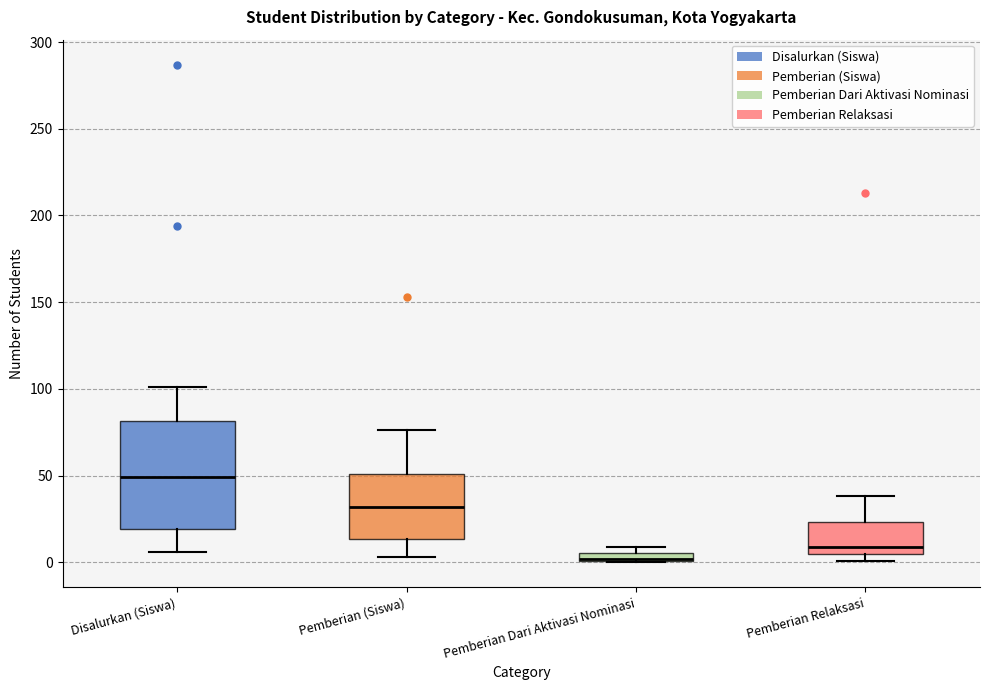

Which box is the tallest, from its lower edge to its upper edge?

Disalurkan (Siswa)